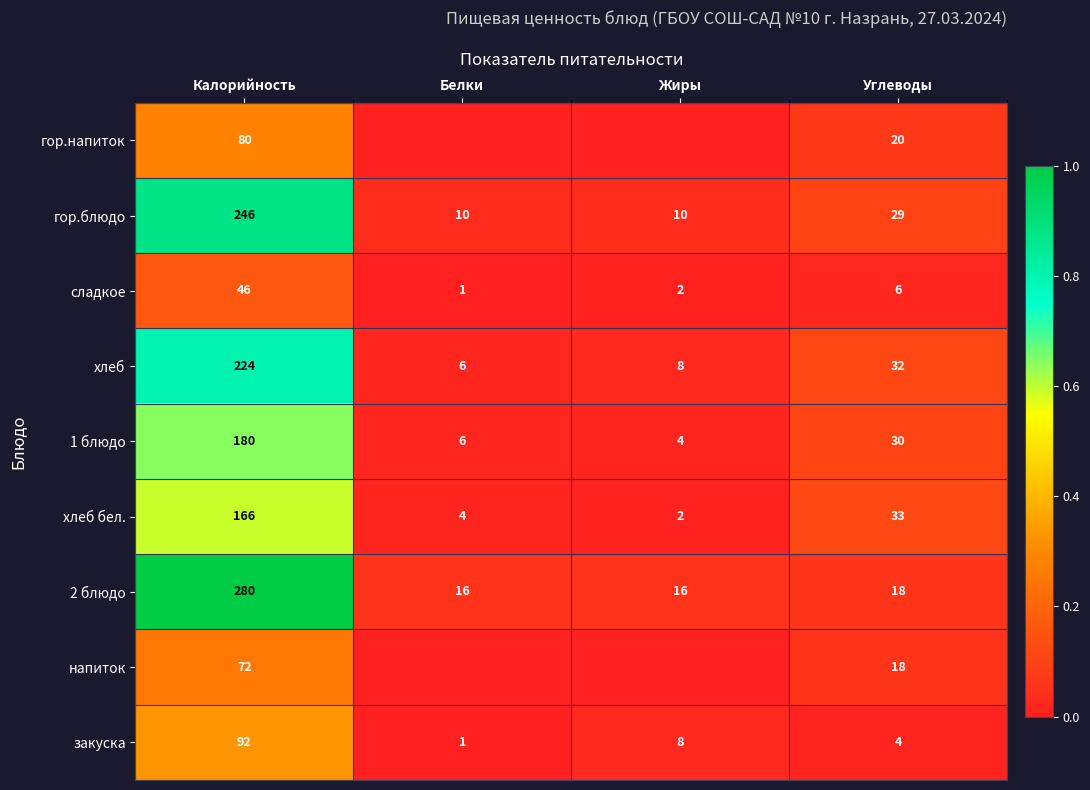

At which label does гор.блюдо reach its peak?

Калорийность